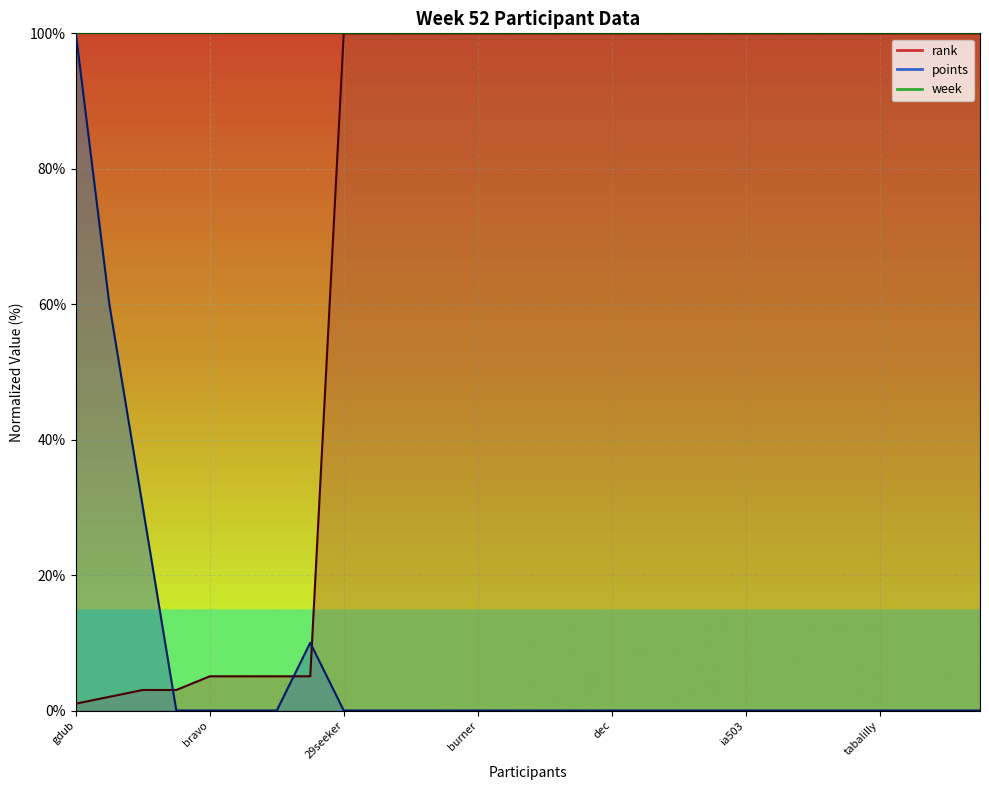

What is the average value of the rank series?

72.5